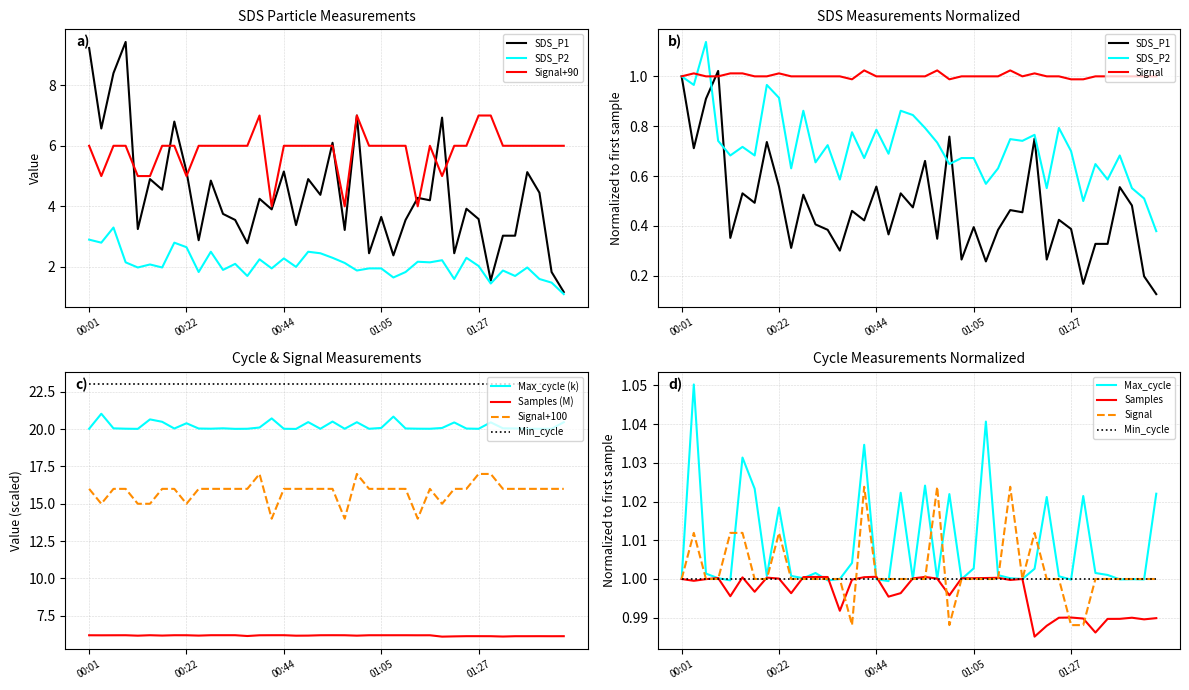

Between 00:33 and 01:07, which is larger?

00:33